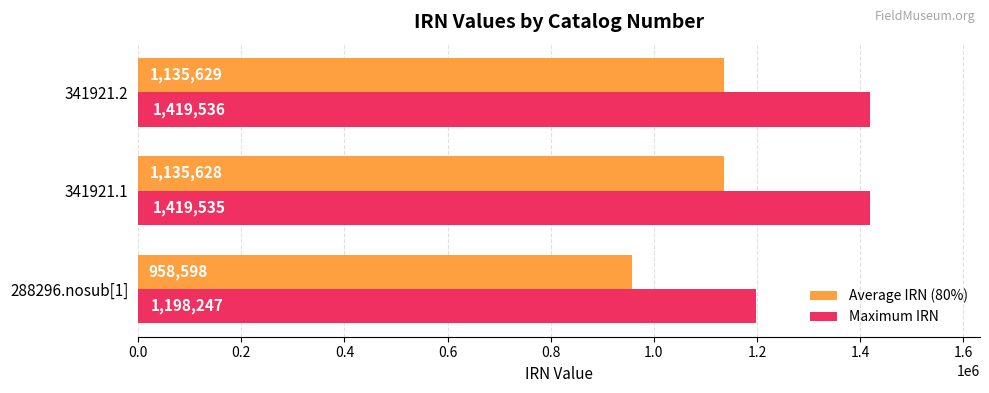

Is the value of Average IRN (80%) at 341921.1 greater than the value of Maximum IRN at 341921.1?

No